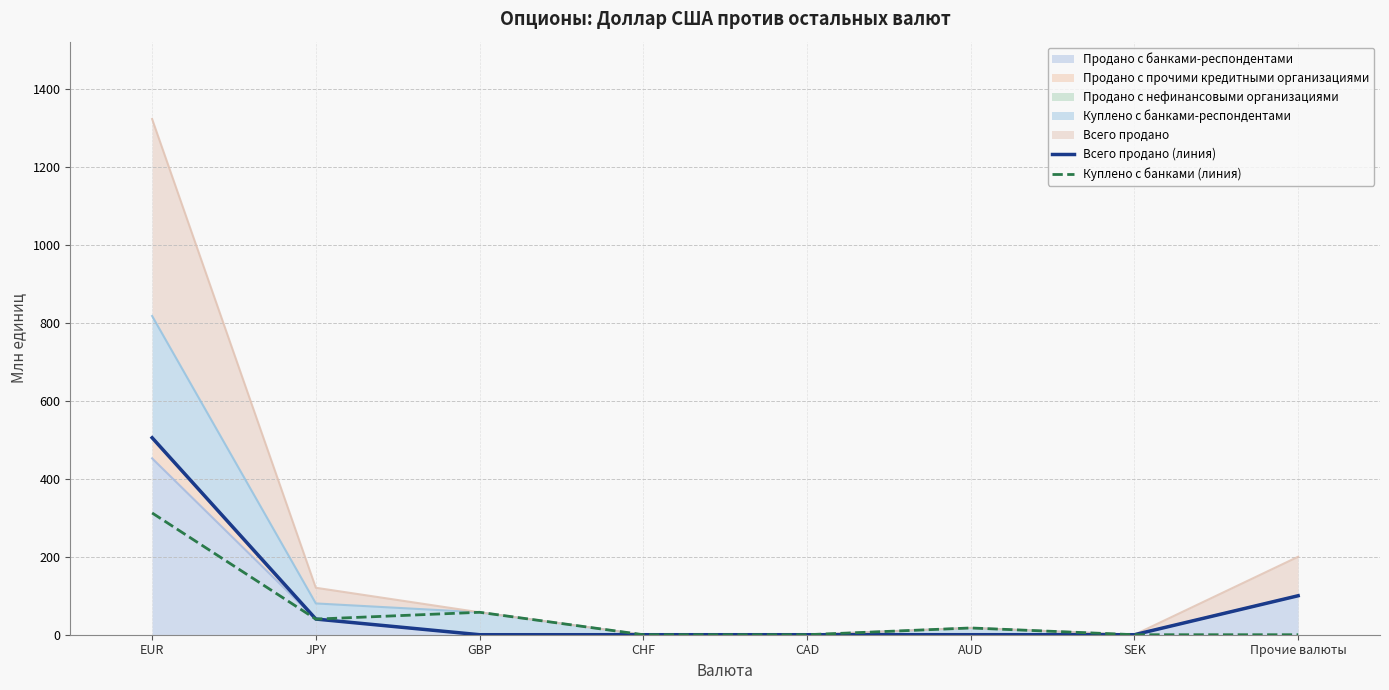

Reading right to left, extract all data points from this chart.

Всего продано (линия): 100.0	0.0	0.0	0.0	0.0	0.0	40.2	505.3
Куплено с банками (линия): 0.0	0.0	17.3	0.0	0.0	57.6	40.1	312.3